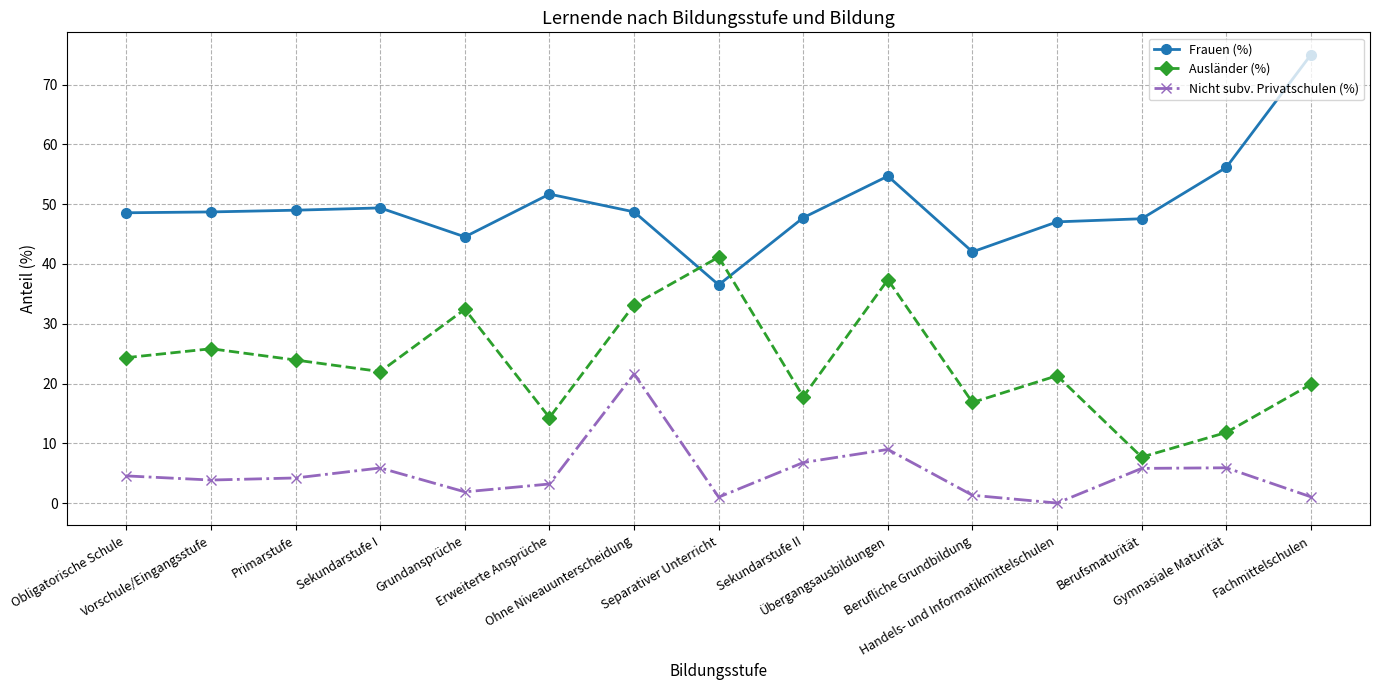

How many interior local valleys does the Nicht subv. Privatschulen (%) series have?

4